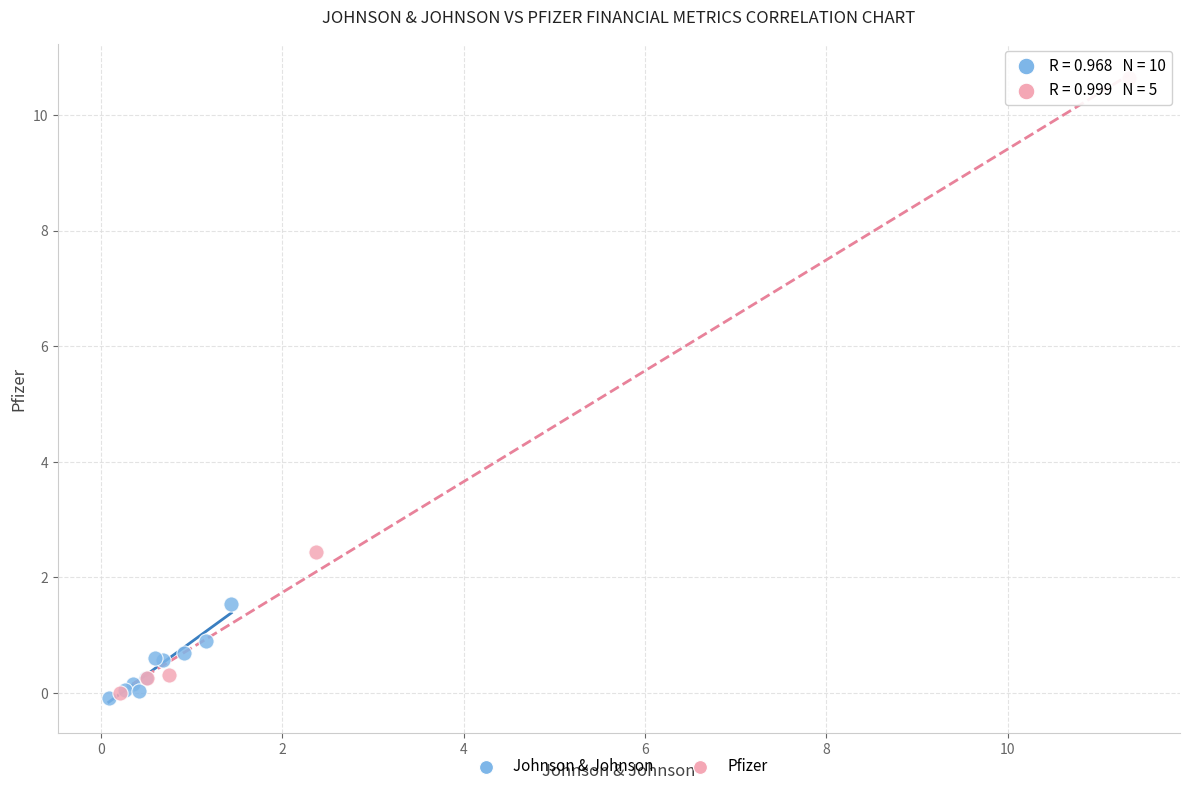

Which series reaches the maximum Y coordinate?

Pfizer